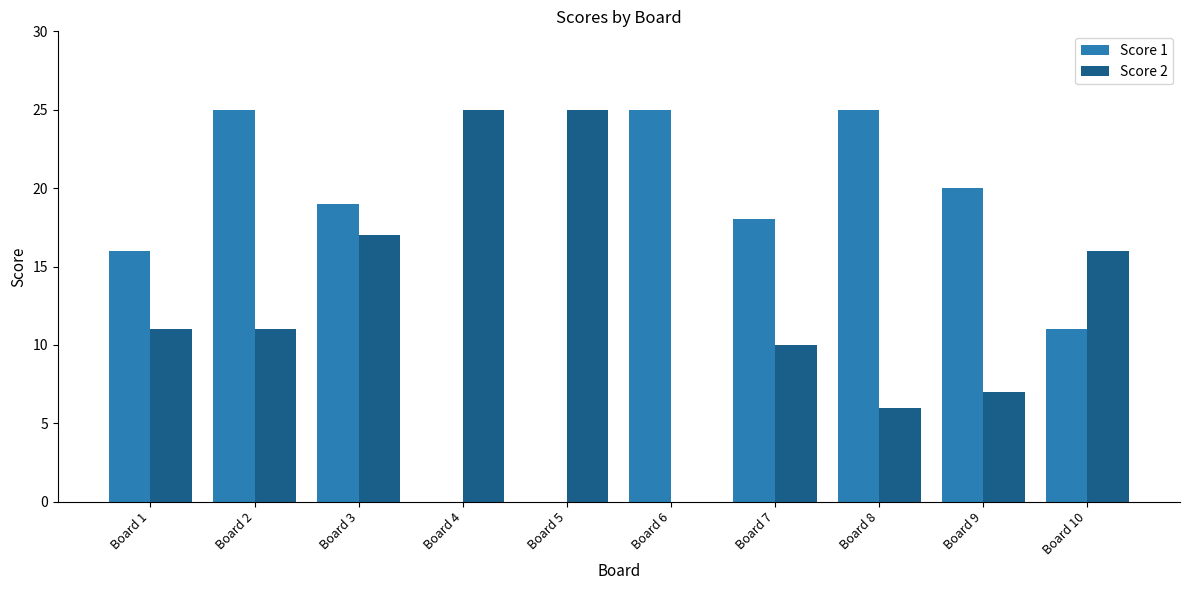

Which series changed the most between Board 2 and Board 7?

Score 1